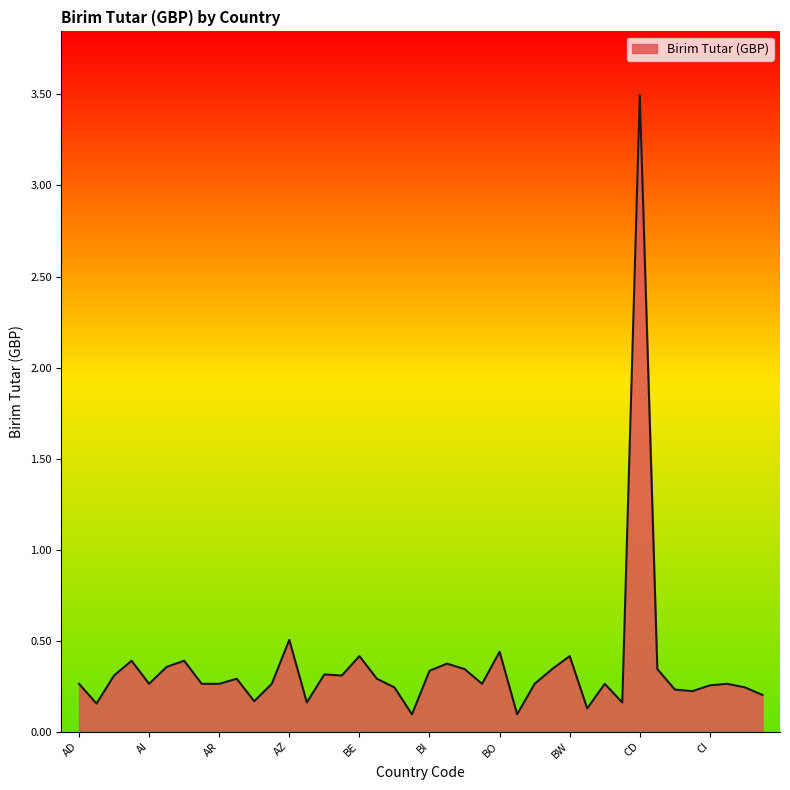

What is the difference between the maximum and minimum values?

3.4